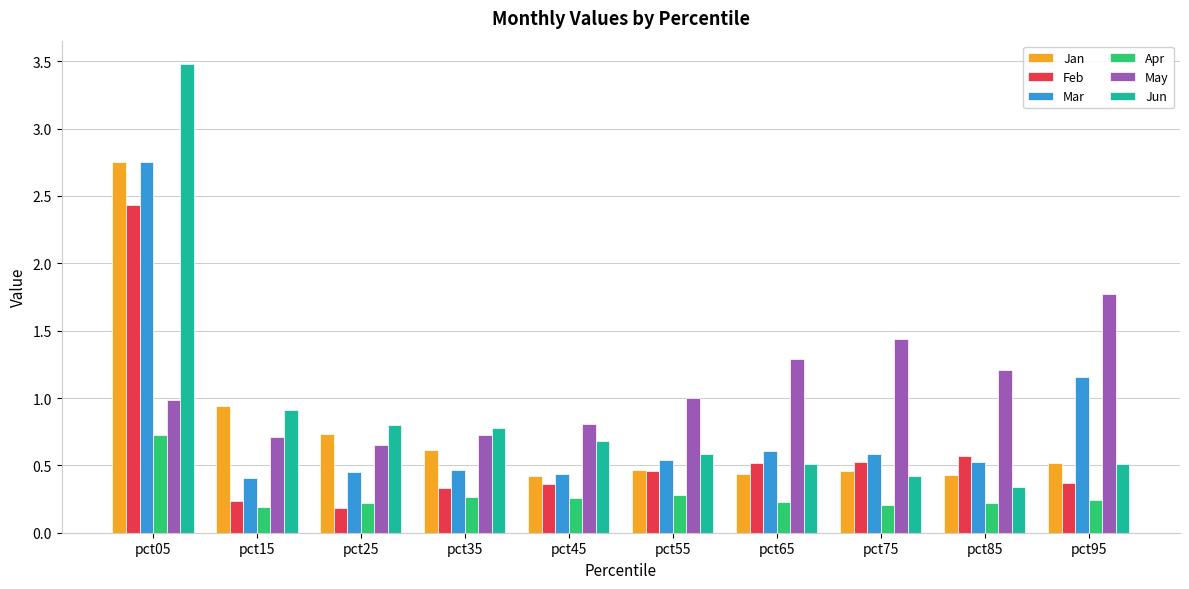

What is the sum of all Jan values?

7.8